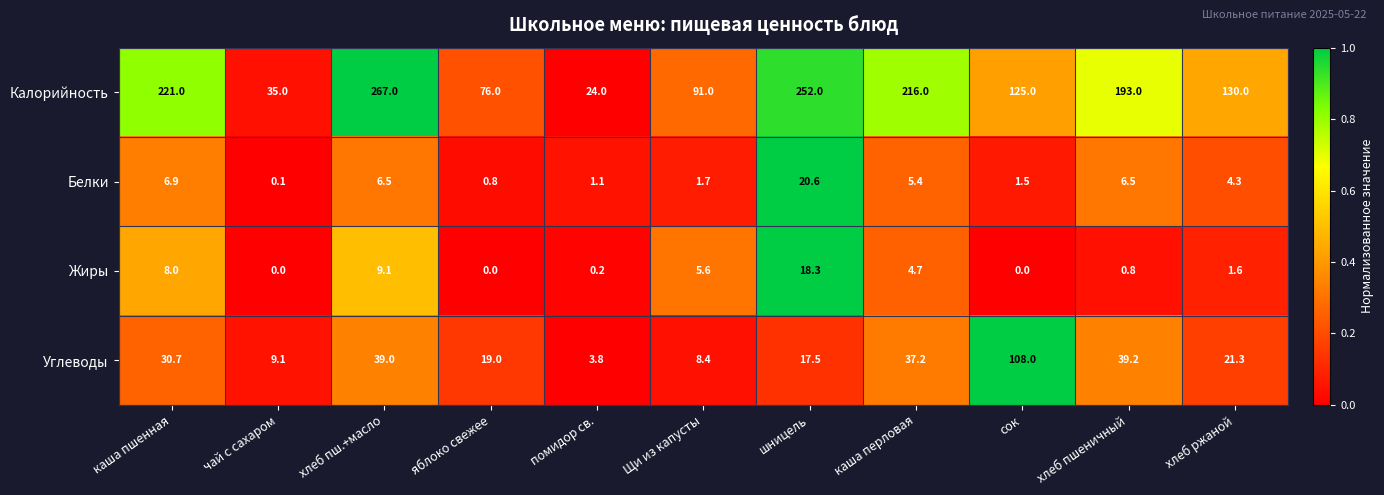

What is the total value across all series at каша пшенная?

266.6